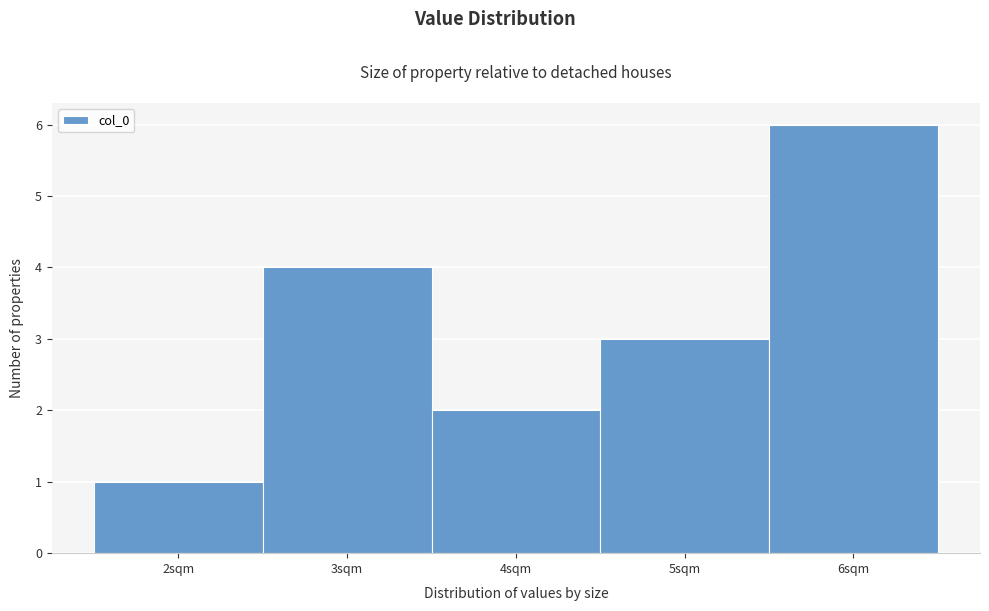

Which range on the x-axis has the tallest bar?

5.5 to 6.5